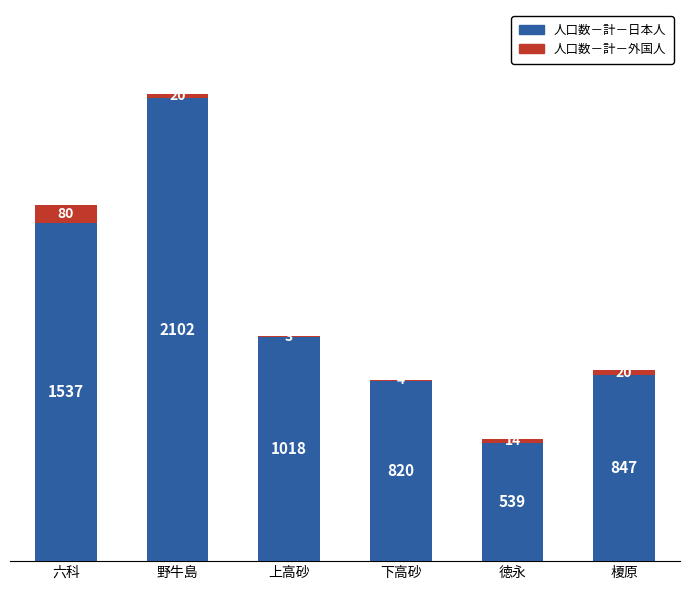

What is the sum of all 人口数－計－日本人 values?

6863